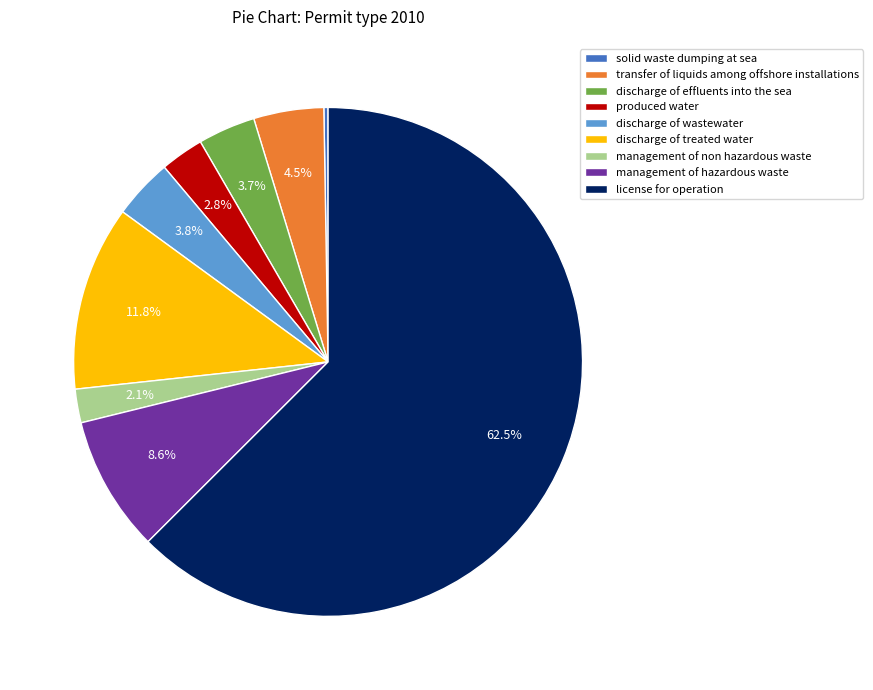

What is the largest slice in the pie chart?

license for operation